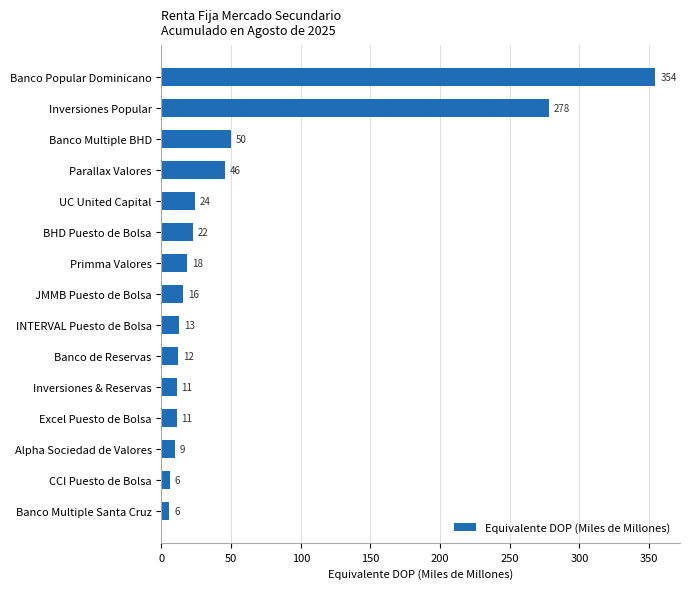

Does the chart contain any negative values?

No